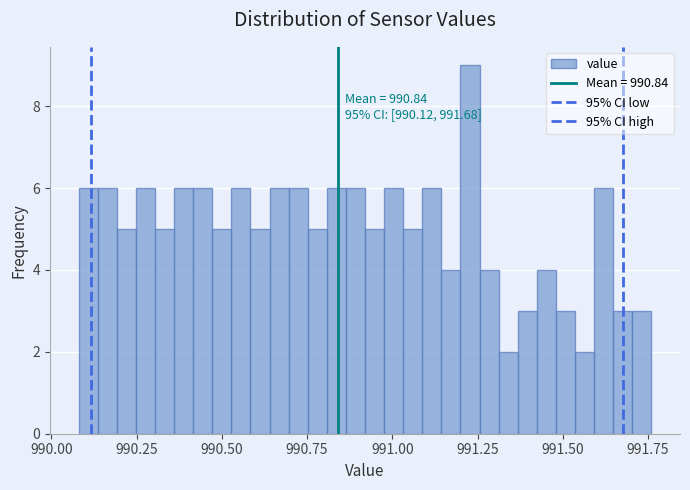

Read against the x-axis, roughly where is the centre of the tallest bar?

991.25